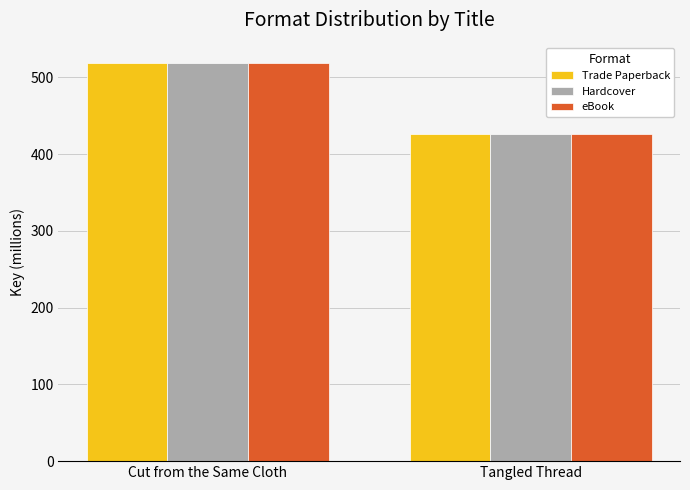

Reading left to right, list all the values displayed in this chart.

Trade Paperback: 519.2	426.7
Hardcover: 519.2	426.7
eBook: 519.2	426.7